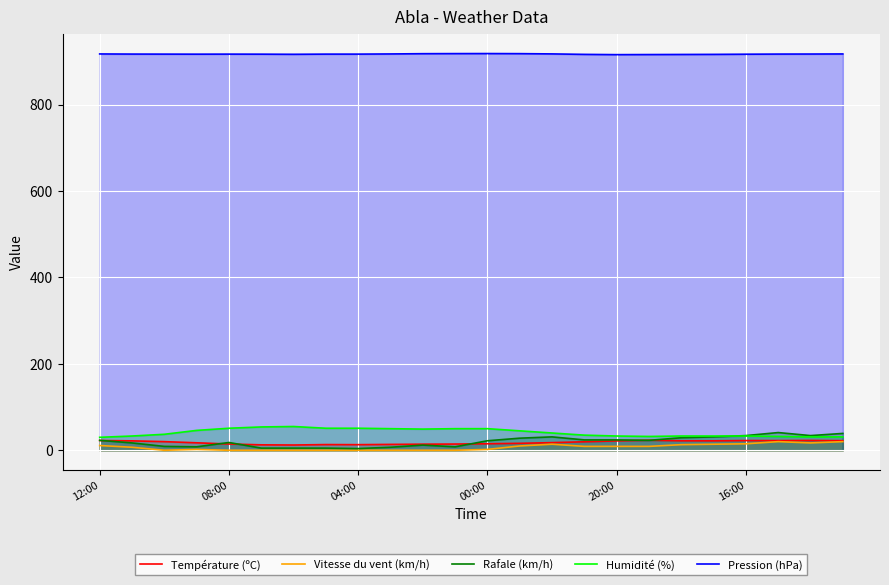

At which category does Humidité (%) reach its first local peak?

6